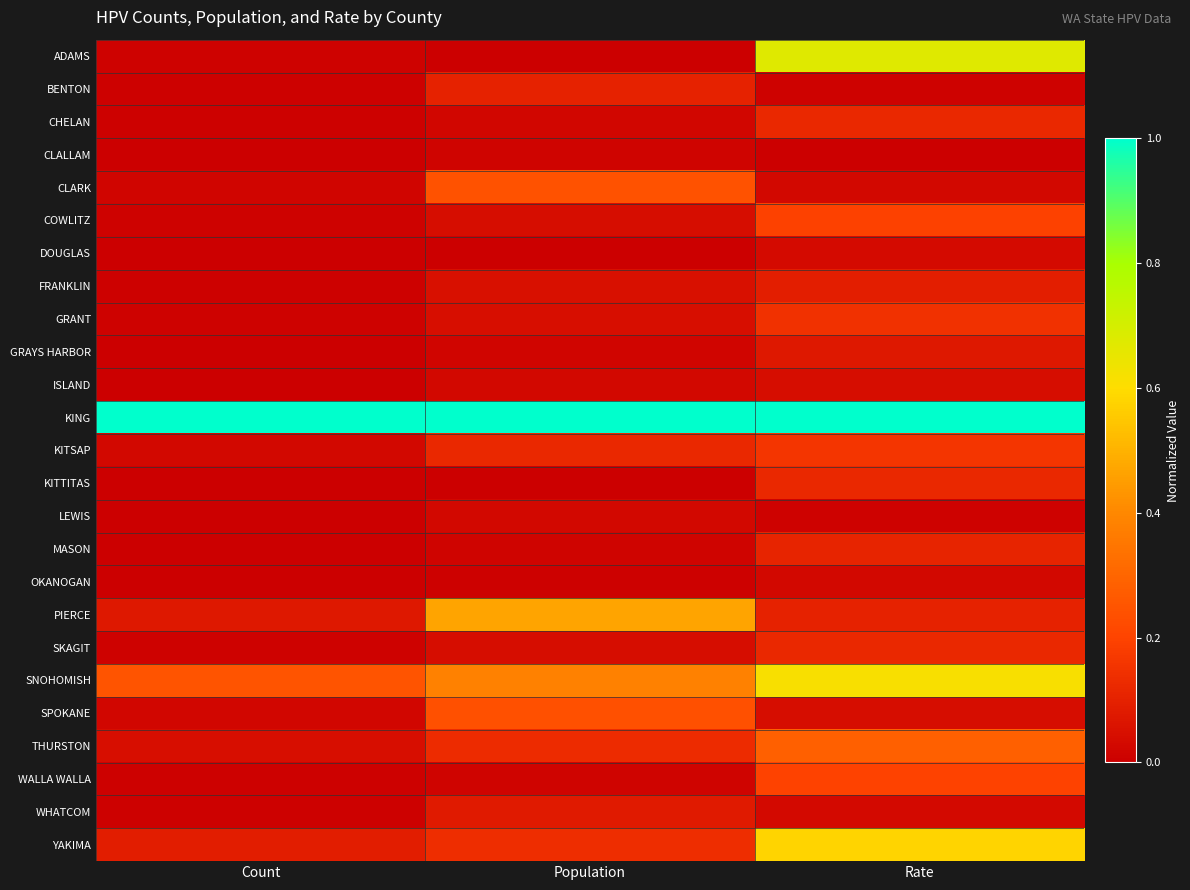

Reading right to left, list all the values displayed in this chart.

ADAMS: Rate=0.7	Population=0.0	Count=0.0
BENTON: Rate=0.0	Population=0.1	Count=0.0
CHELAN: Rate=0.1	Population=0.0	Count=0.0
CLALLAM: Rate=0.0	Population=0.0	Count=0.0
CLARK: Rate=0.0	Population=0.2	Count=0.0
COWLITZ: Rate=0.2	Population=0.0	Count=0.0
DOUGLAS: Rate=0.0	Population=0.0	Count=0.0
FRANKLIN: Rate=0.1	Population=0.1	Count=0.0
GRANT: Rate=0.1	Population=0.0	Count=0.0
GRAYS HARBOR: Rate=0.1	Population=0.0	Count=0.0
ISLAND: Rate=0.0	Population=0.0	Count=0.0
KING: Rate=1.0	Population=1.0	Count=1.0
KITSAP: Rate=0.2	Population=0.1	Count=0.0
KITTITAS: Rate=0.1	Population=0.0	Count=0.0
LEWIS: Rate=0.0	Population=0.0	Count=0.0
MASON: Rate=0.1	Population=0.0	Count=0.0
OKANOGAN: Rate=0.0	Population=0.0	Count=0.0
PIERCE: Rate=0.1	Population=0.5	Count=0.1
SKAGIT: Rate=0.1	Population=0.0	Count=0.0
SNOHOMISH: Rate=0.6	Population=0.4	Count=0.2
SPOKANE: Rate=0.0	Population=0.2	Count=0.0
THURSTON: Rate=0.3	Population=0.1	Count=0.0
WALLA WALLA: Rate=0.2	Population=0.0	Count=0.0
WHATCOM: Rate=0.0	Population=0.1	Count=0.0
YAKIMA: Rate=0.6	Population=0.1	Count=0.1